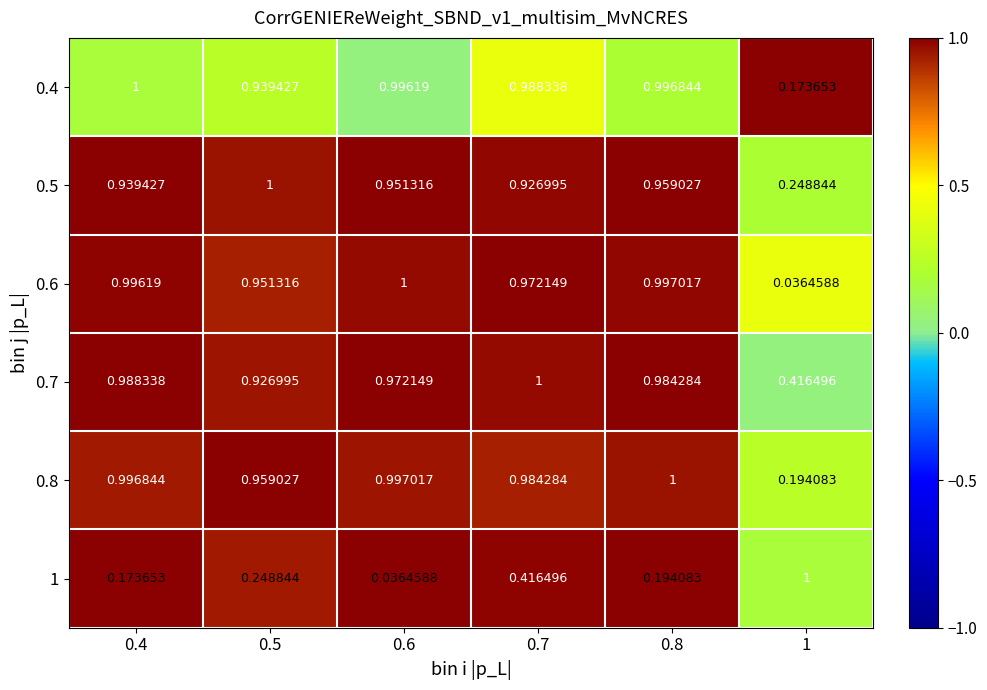

How many series are shown in this chart?

6